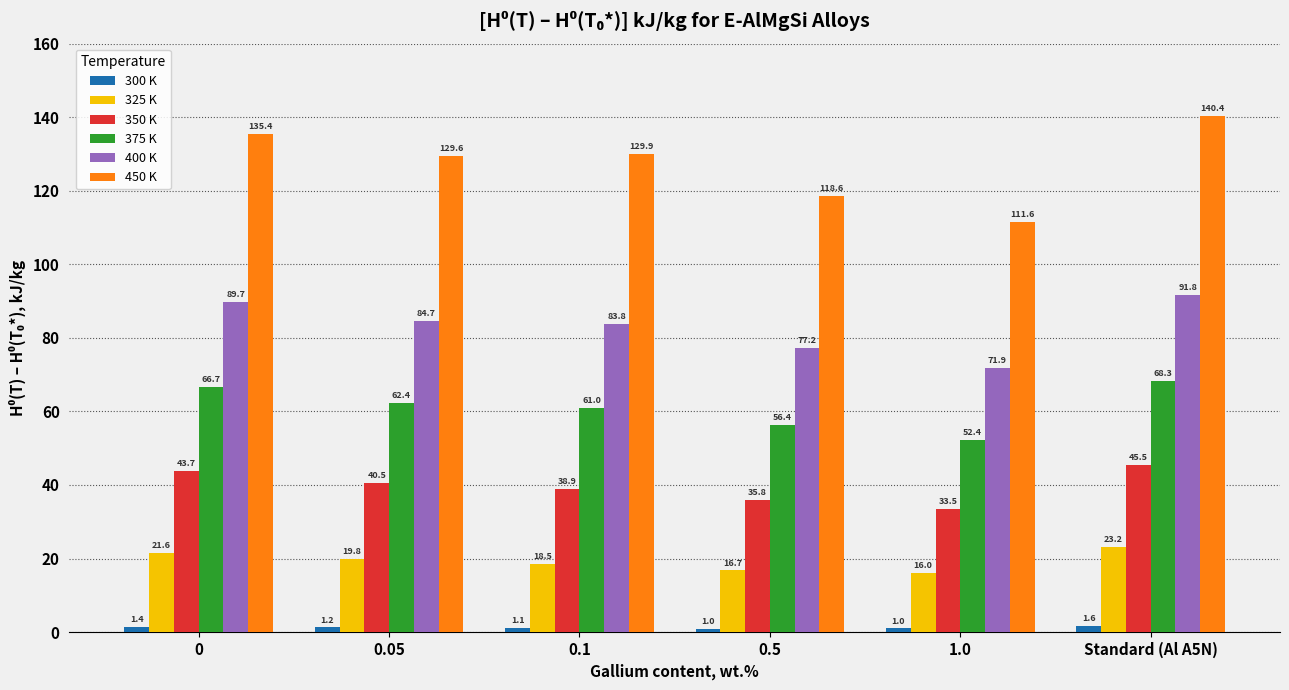

What is the difference between the 450 K values at 0.1 and 0?

5.5